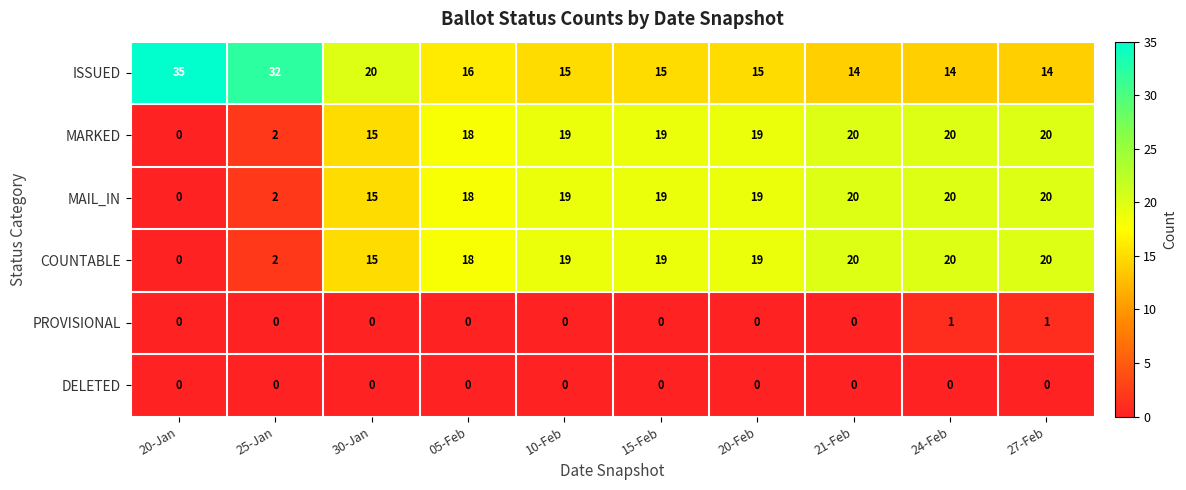

Where is ISSUED nearest to the value 24?

30-Jan